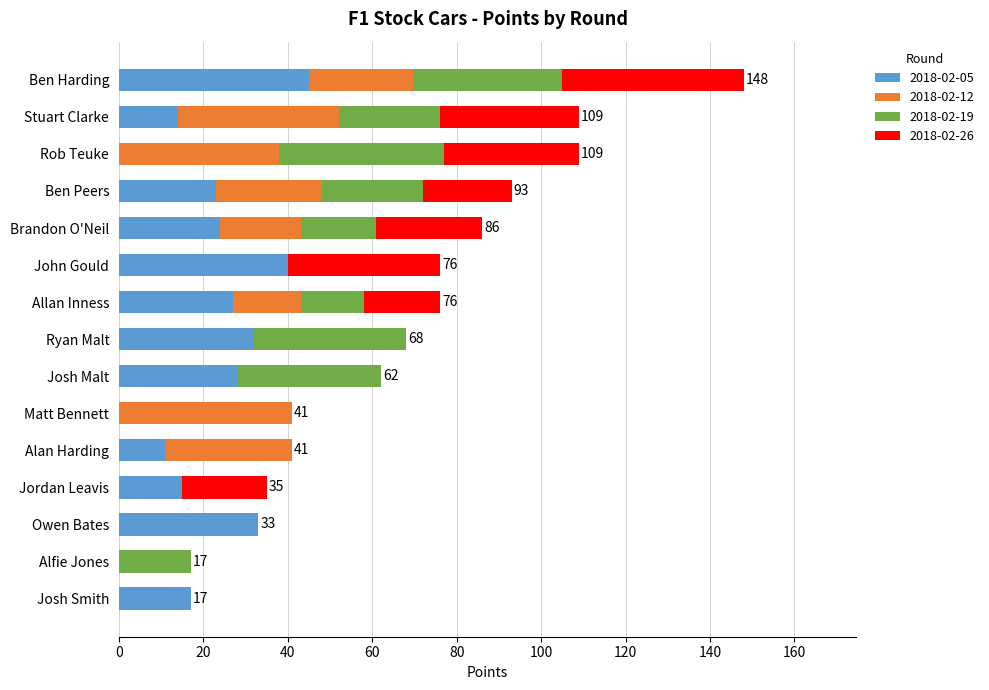

What is the difference between the 2018-02-05 values at Jordan Leavis and Alan Harding?

4